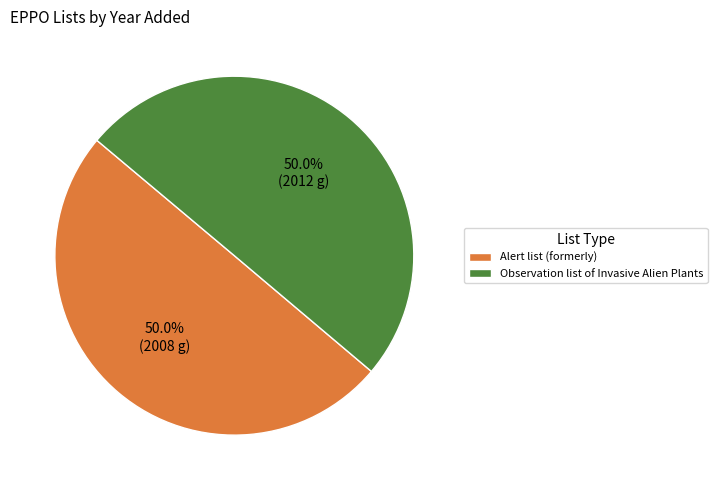

Is the sum of Observation list of Invasive Alien Plants and Alert list (formerly) greater than half?

Yes